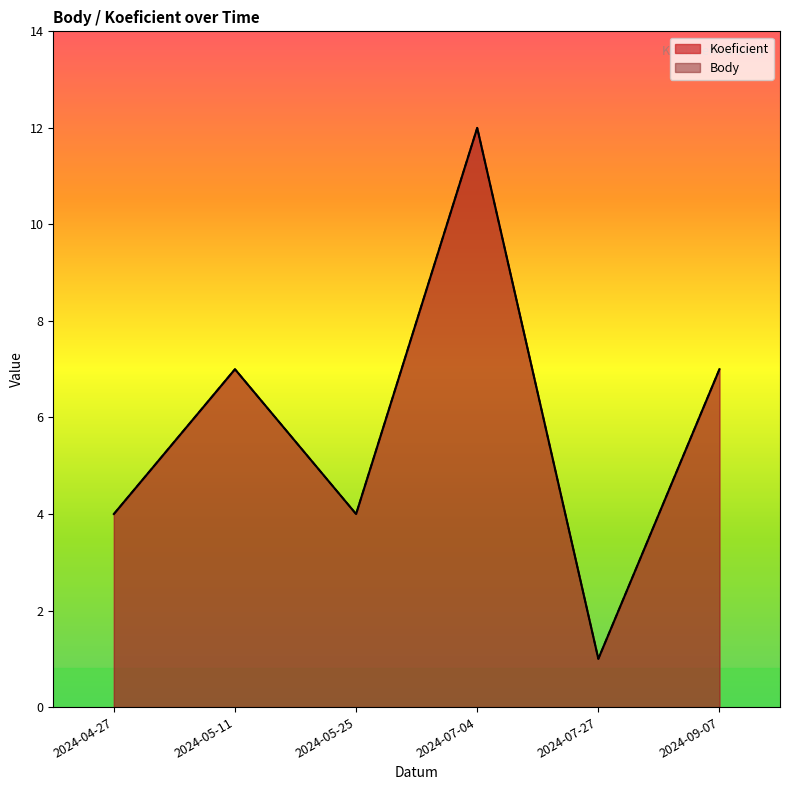

What are all the series names shown in the legend?

Koeficient, Body